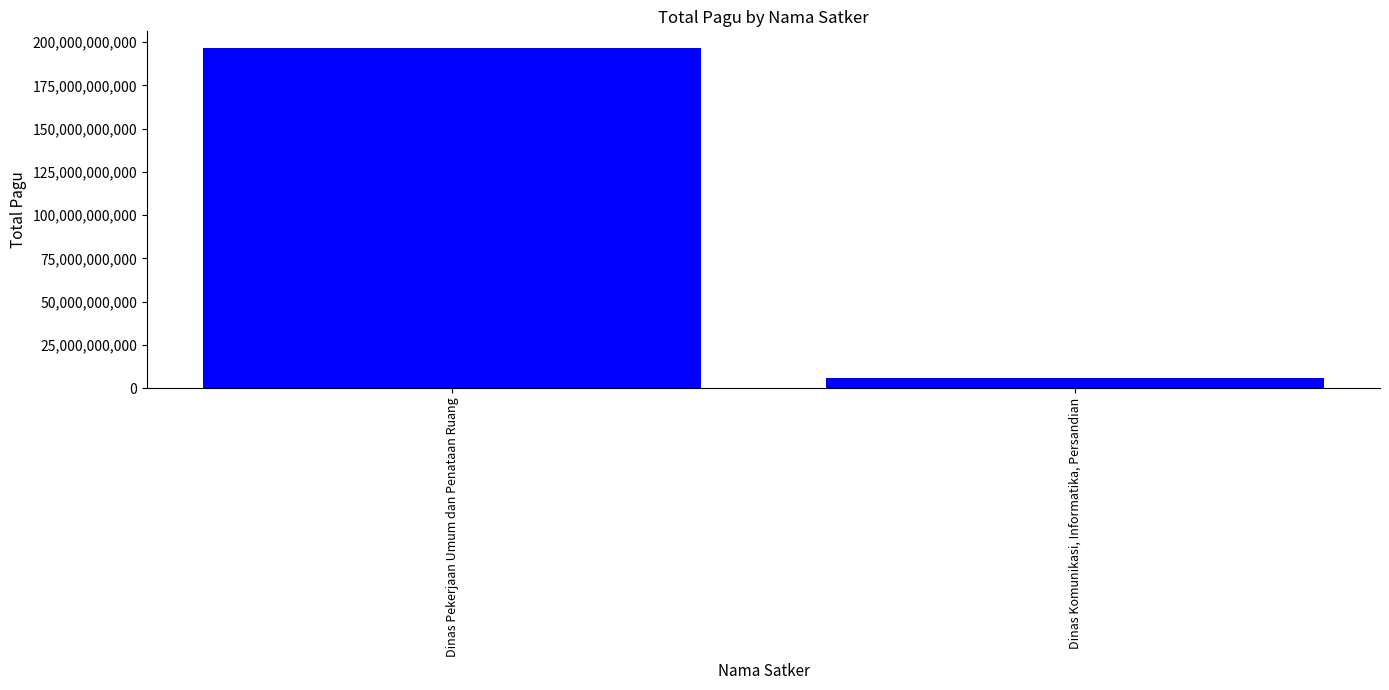

What is the ratio of the value at Dinas Pekerjaan Umum dan Penataan Ruang to the value at Dinas Komunikasi, Informatika, Persandian?

32.1